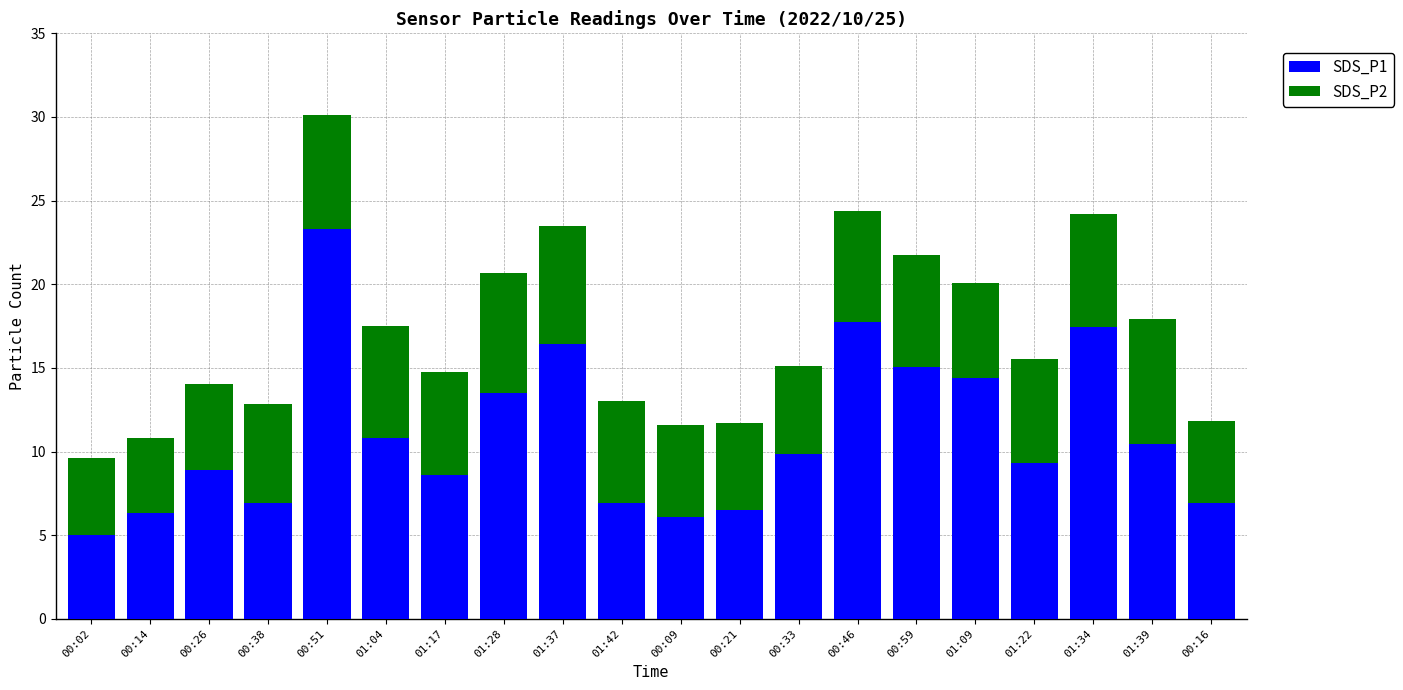

What is the difference between the SDS_P1 values at 00:46 and 01:28?

4.2